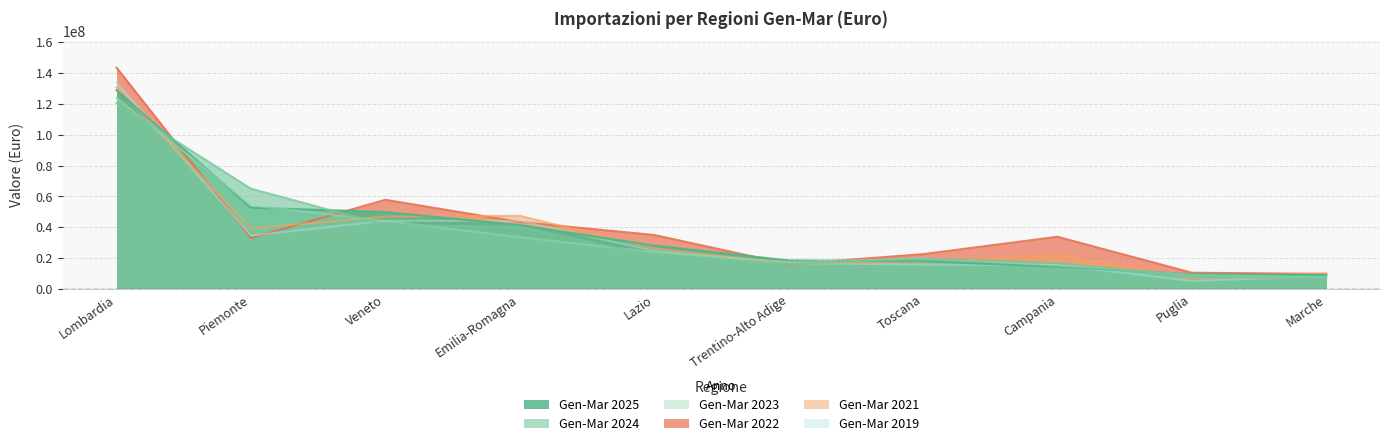

True or false: Gen-Mar 2023 and Gen-Mar 2019 intersect in this chart.

True